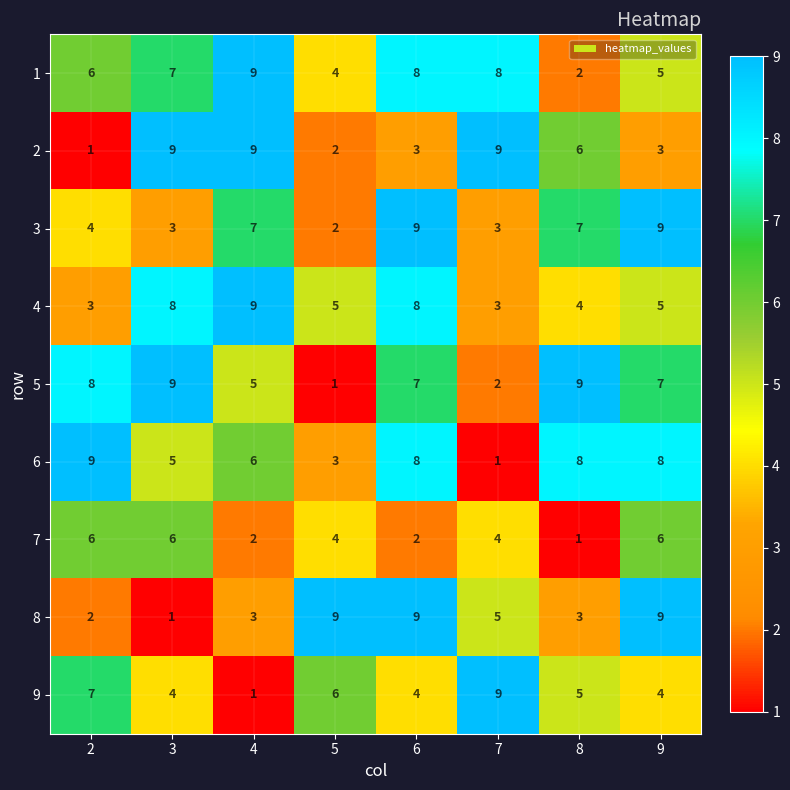

How many categories are shown in the chart?

8